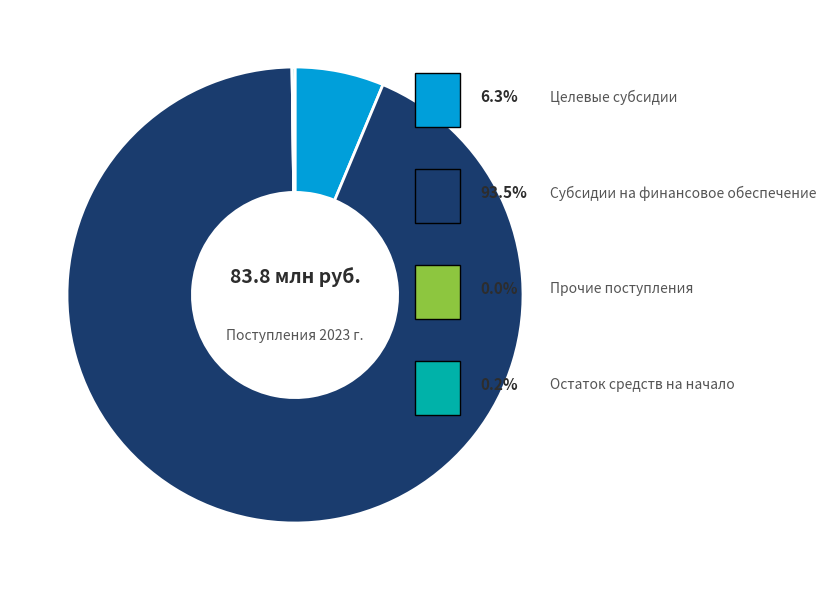

Is there any slice that represents more than half of the pie?

Yes